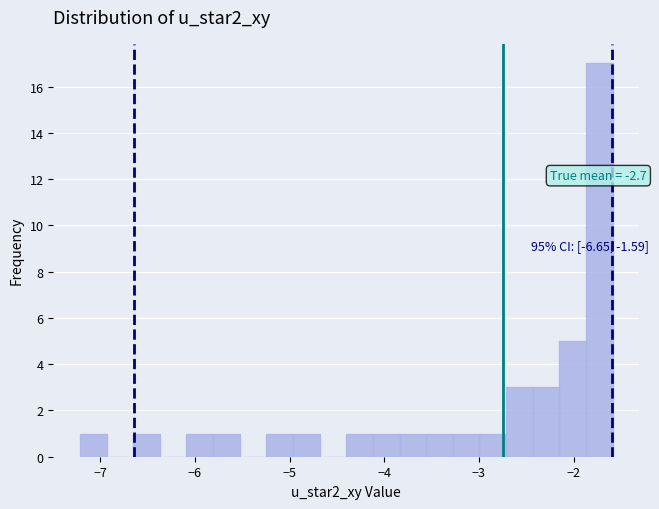

Read against the x-axis, roughly where is the centre of the tallest bar?

-1.7